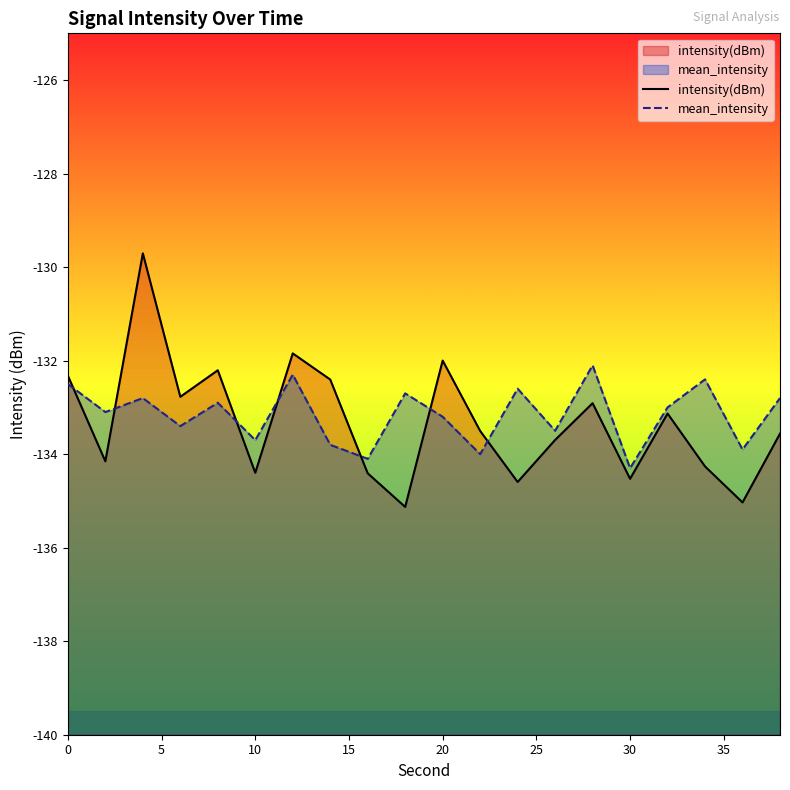

Rank the series by their maximum value, from highest to lowest.

intensity(dBm), mean_intensity